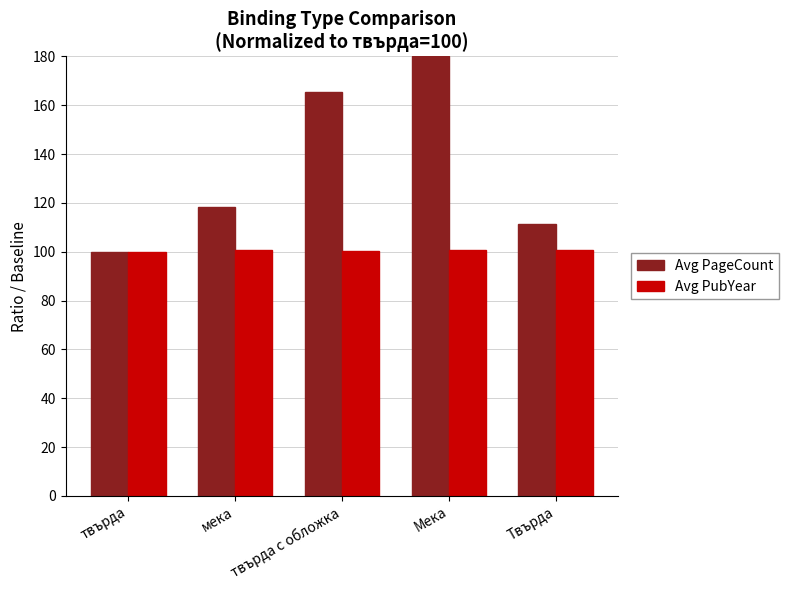

What is the label of the 1st bar from the left?

твърда